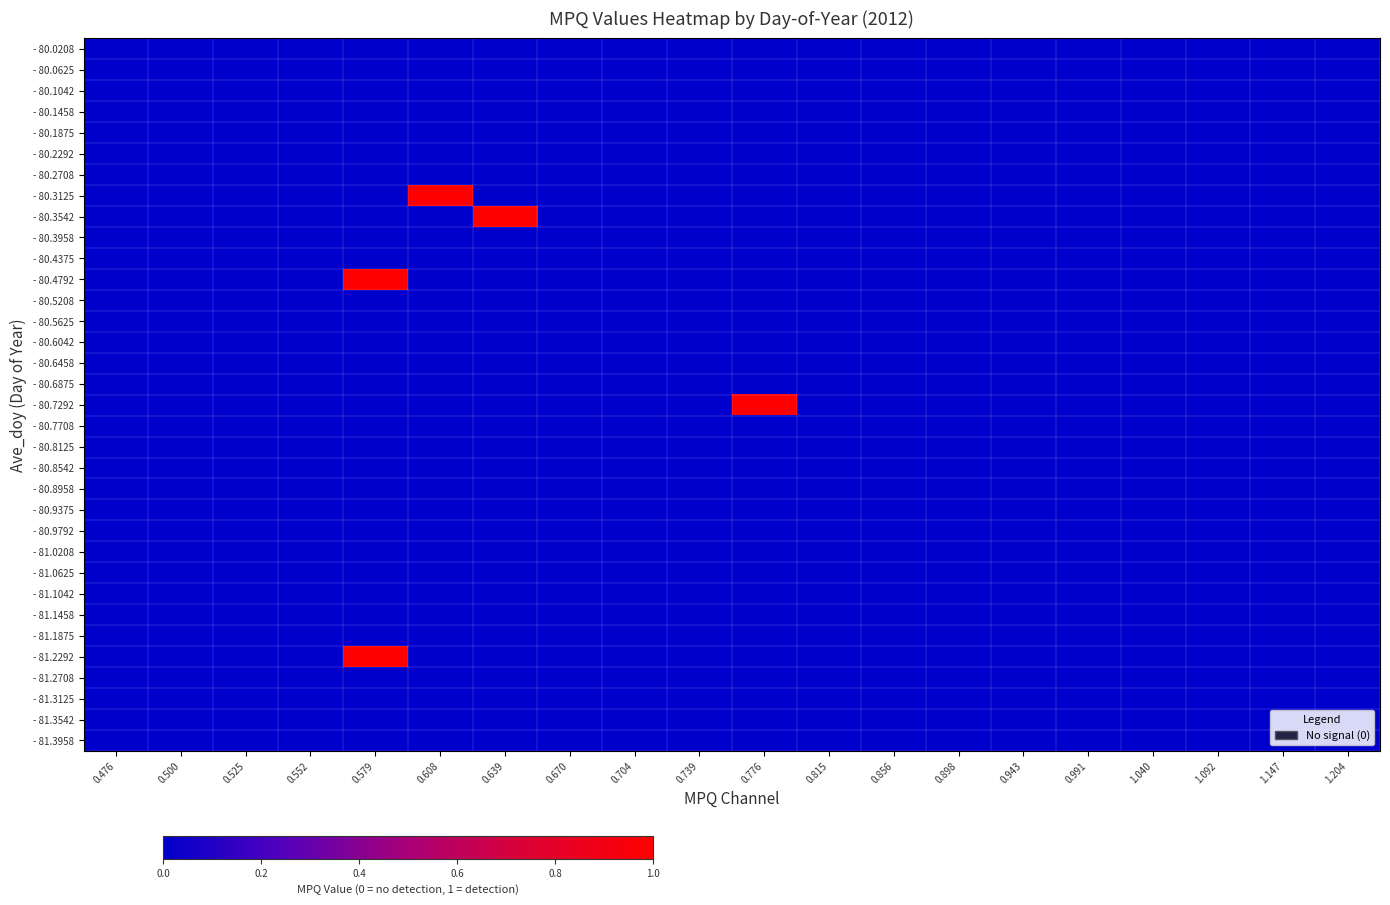

How many distinct data groups are displayed?

34